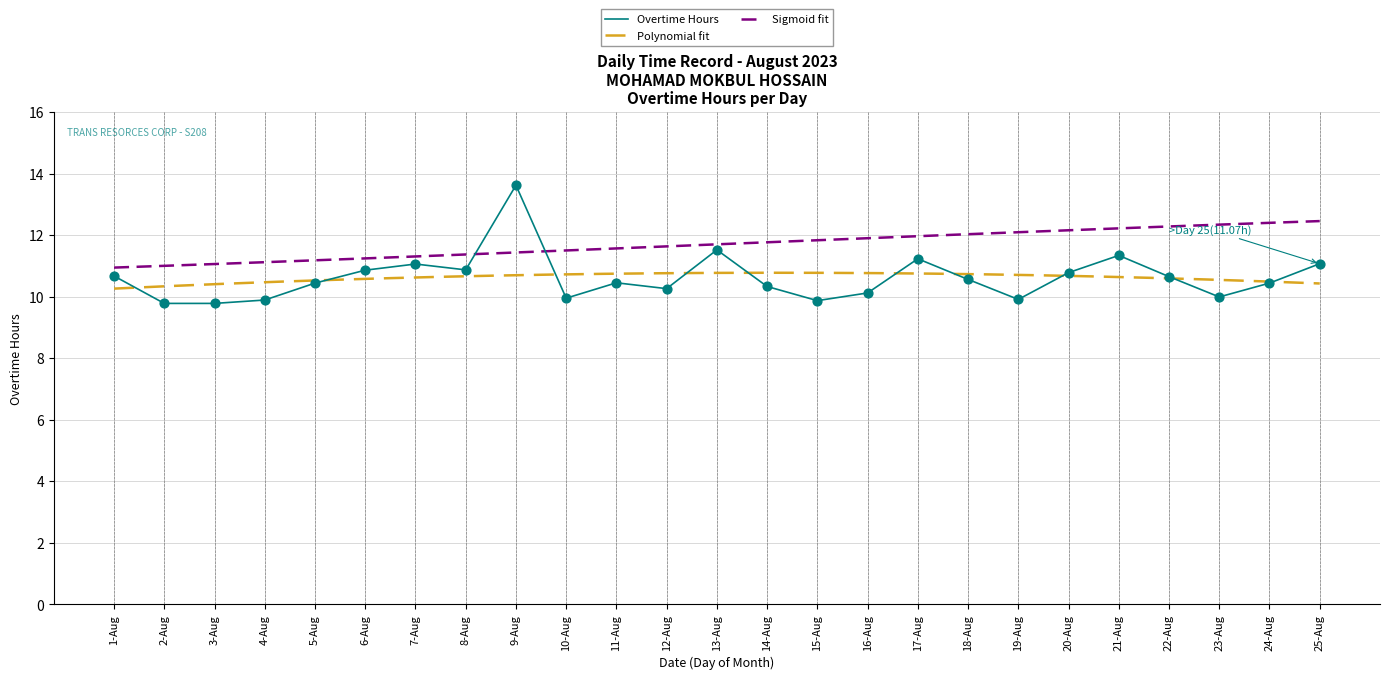

Which series ends up on top after the final intersection of Overtime Hours and Sigmoid fit?

Sigmoid fit